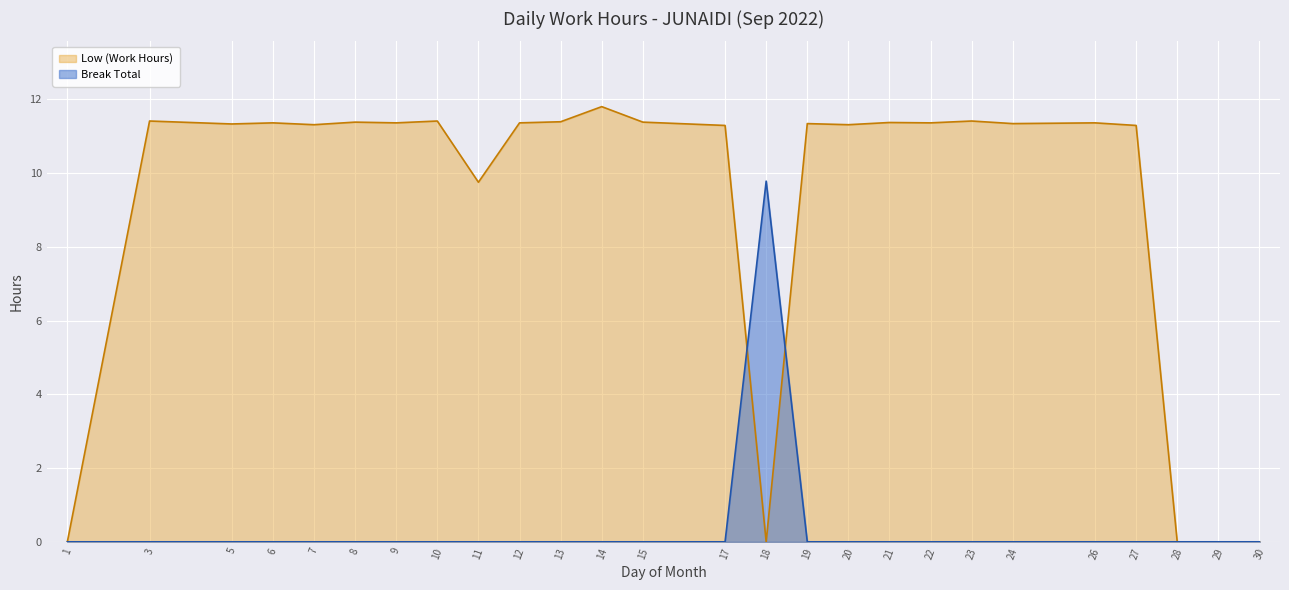

Which series has the widest spread of values?

Low (Work Hours)